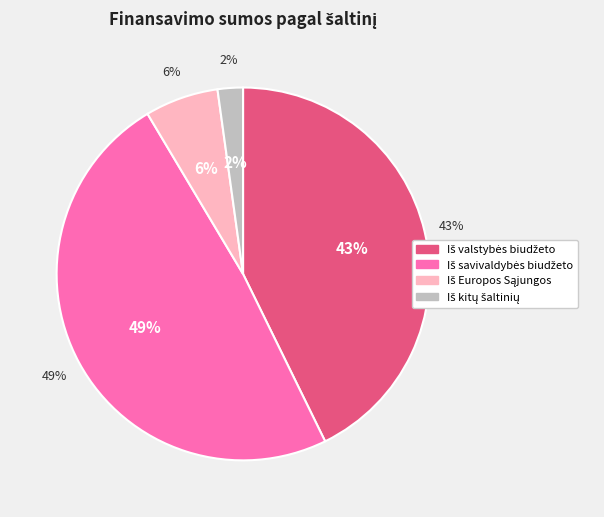

To the nearest percent, what portion does Iš Europos Sąjungos represent?

6%